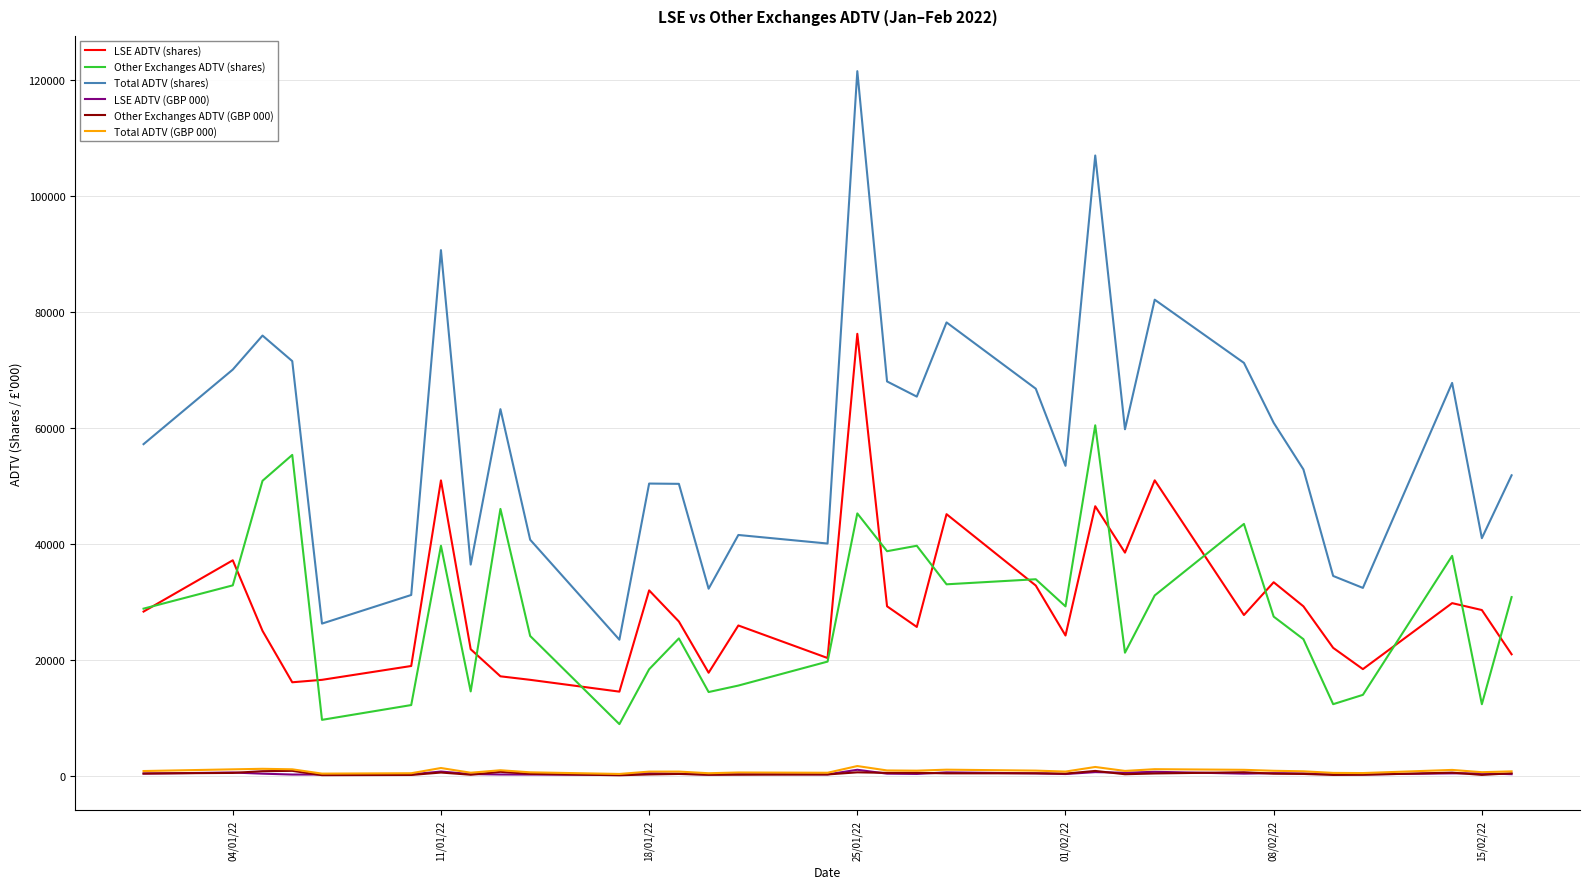

What is the greatest value displayed?

121515.0